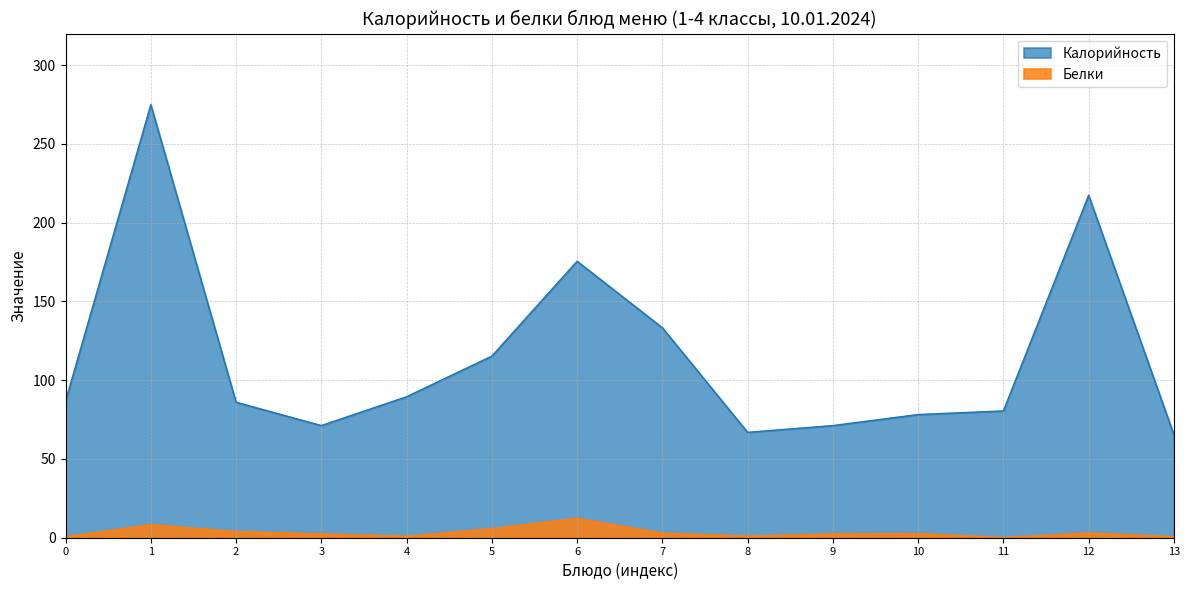

How many interior local peaks does the Белки series have?

4